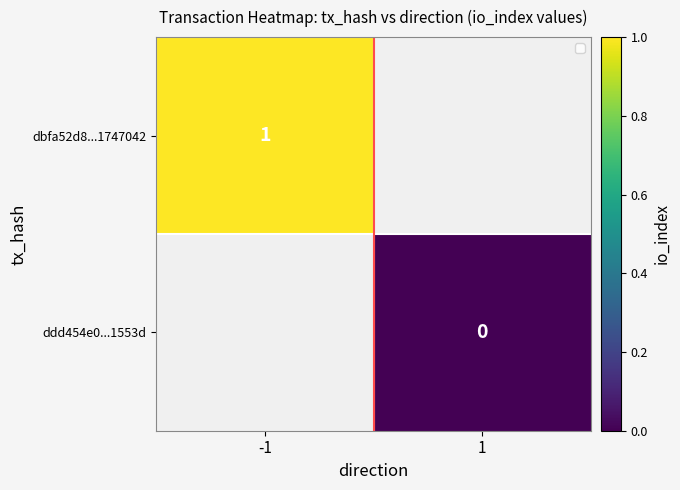

Is it true that dbfa52d8...1747042 equals 2 at -1?

False